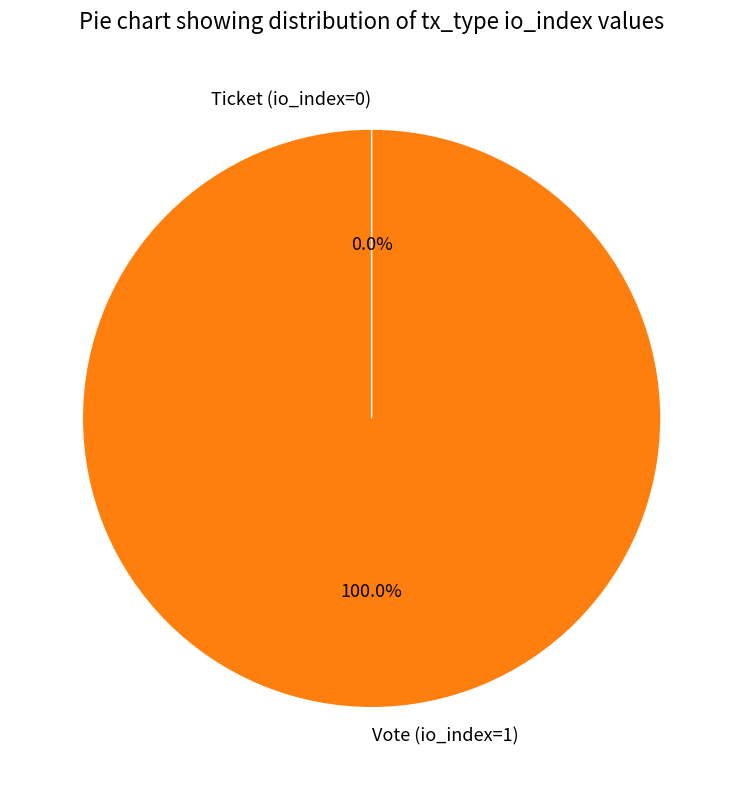

Rank the categories by value from highest to lowest.

Vote (io_index=1), Ticket (io_index=0)